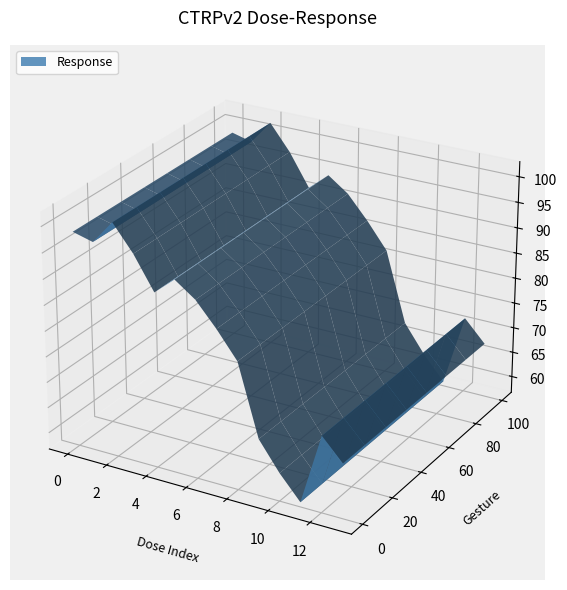

Reading left to right, list all the values displayed in this chart.

98.4	97.4	102.0	97.0	90.7	94.1	91.2	86.7	81.6	67.7	62.2	57.7	71.6	67.4